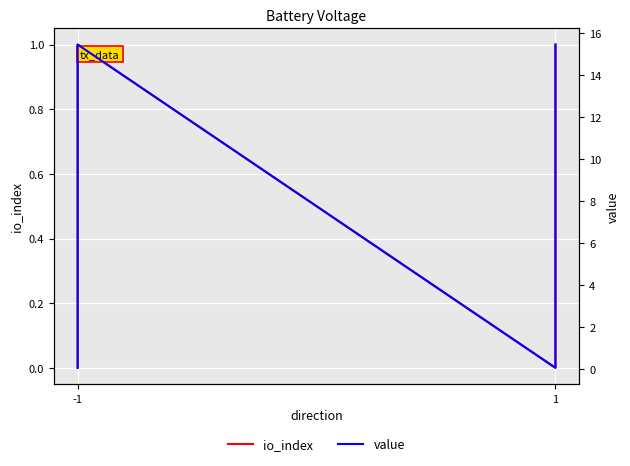

True or false: value and io_index intersect in this chart.

False